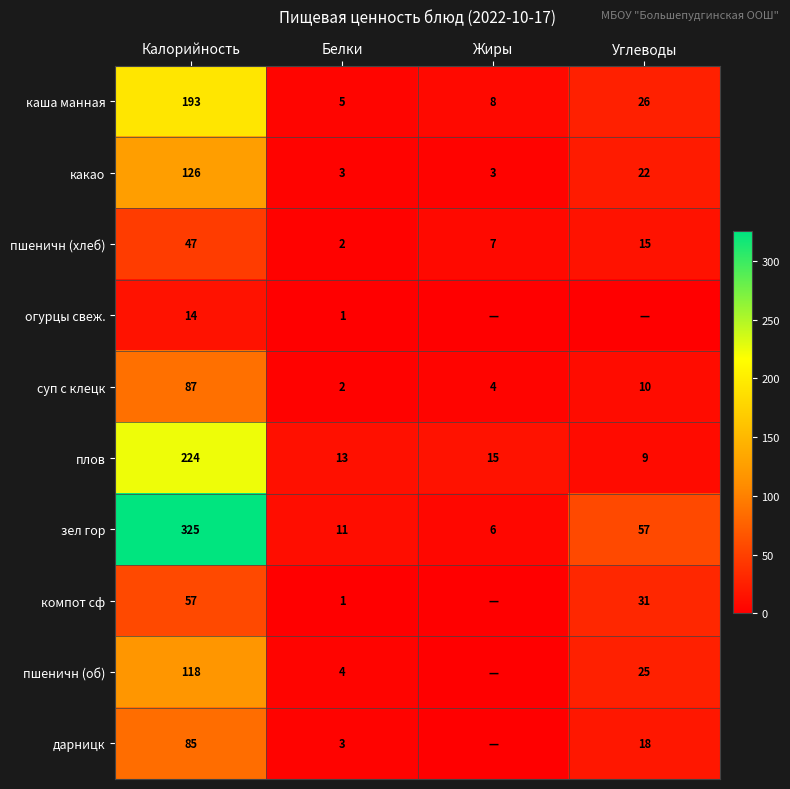

What is the spread (max minus min) of values at Жиры?

15